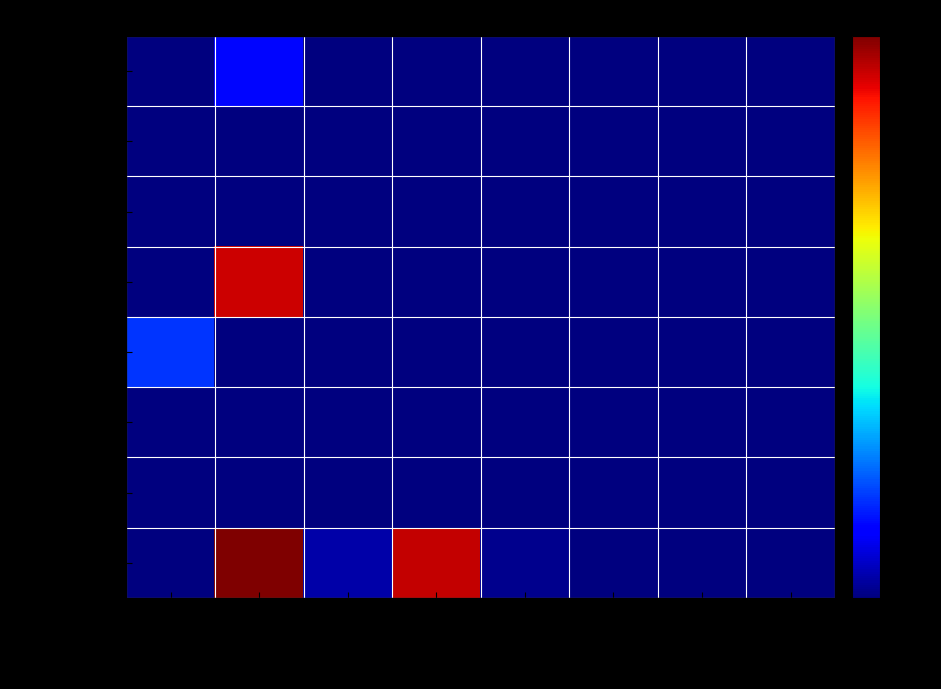

At 教育支出, list the series in order from largest to smallest.

一般公共预算拨款, 事业收入, 其他收入, 事业单位经营收入, 政府性基金拨款, 国有资本经营拨款, 财政专户管理资金, 上级补助收入